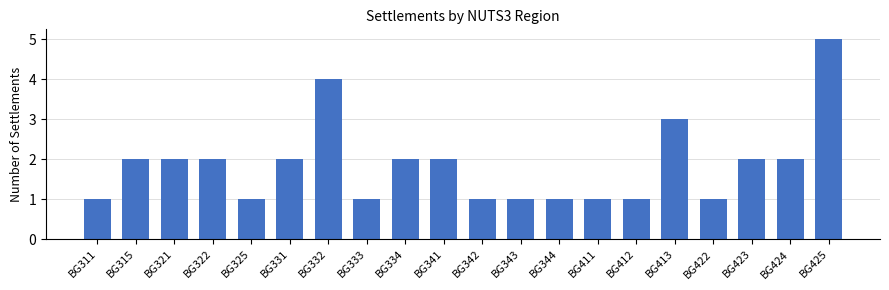

Approximately how many times larger is the value at BG322 compared to BG333?

2.0